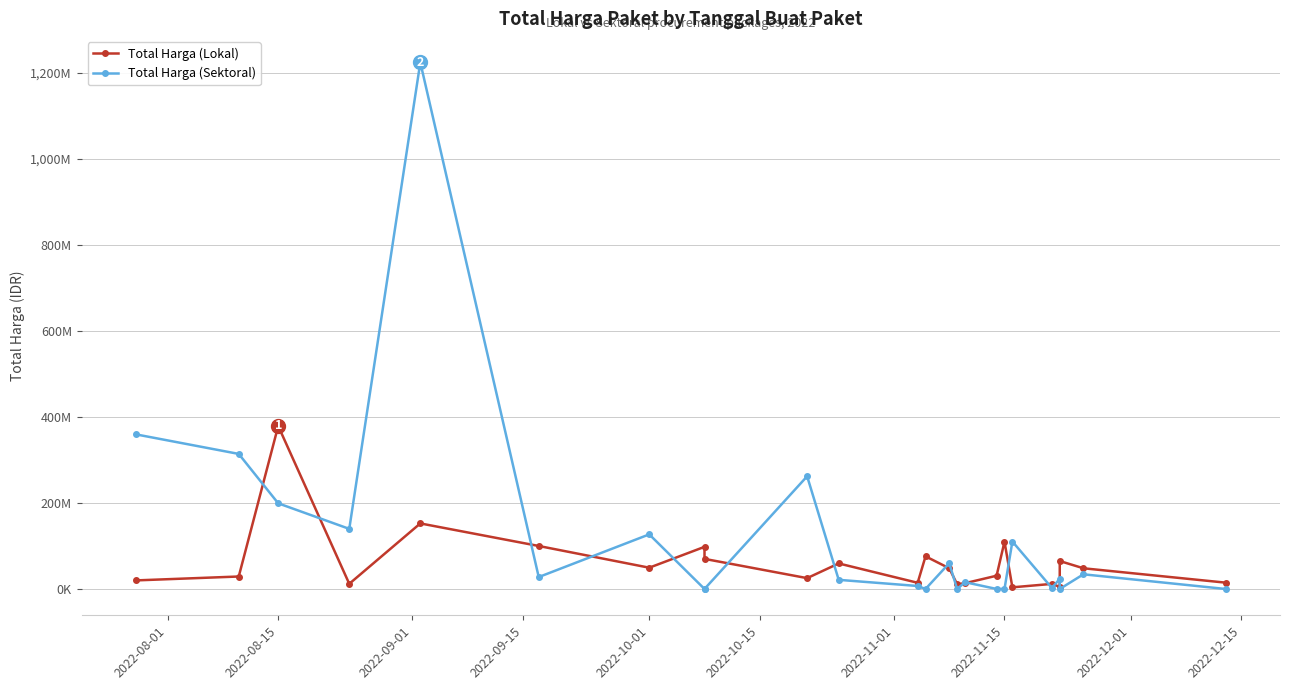

Reading right to left, transcribe all the data shown in this chart.

Total Harga (Lokal): 14750000	48140000	65000000	5093000	11800000	3825000	110000000	30800000	13442000	11100000	48140000	75920000	14400000	59375000	25200000	70000000	98000000	49478000	100000000	152477000	12000000	379075000	29000000	19950000
Total Harga (Sektoral): 0	34132505	0	23680800	2395750	110389990	0	0	15787200	0	59935000	0	6936000	21231000	262118150	0	0	127000000	27720000	1224682000	139800000	199200000	314121780	359500000